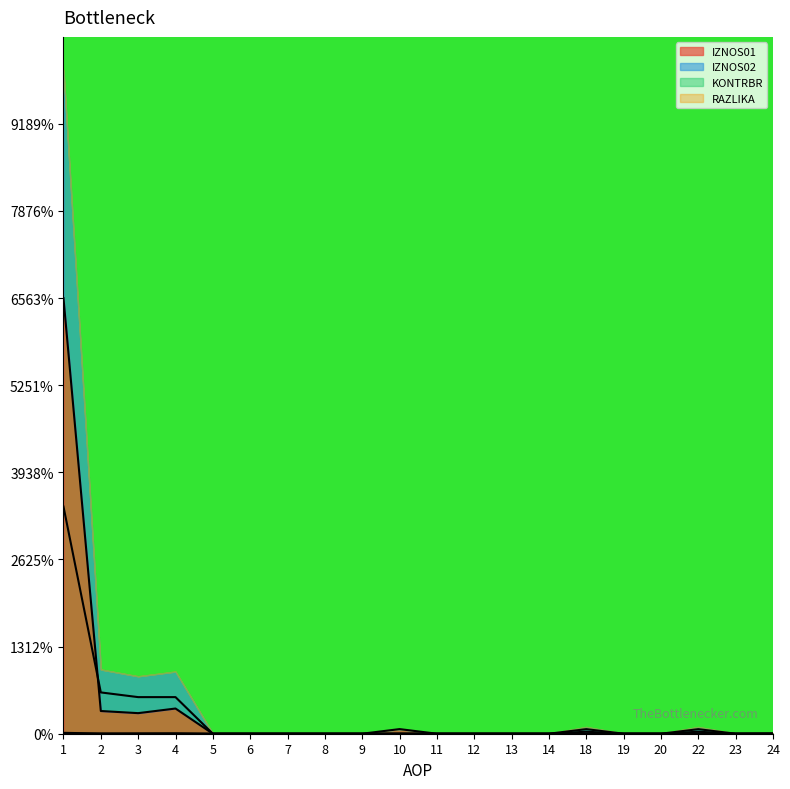

At which category is the sum across all series the highest?

1